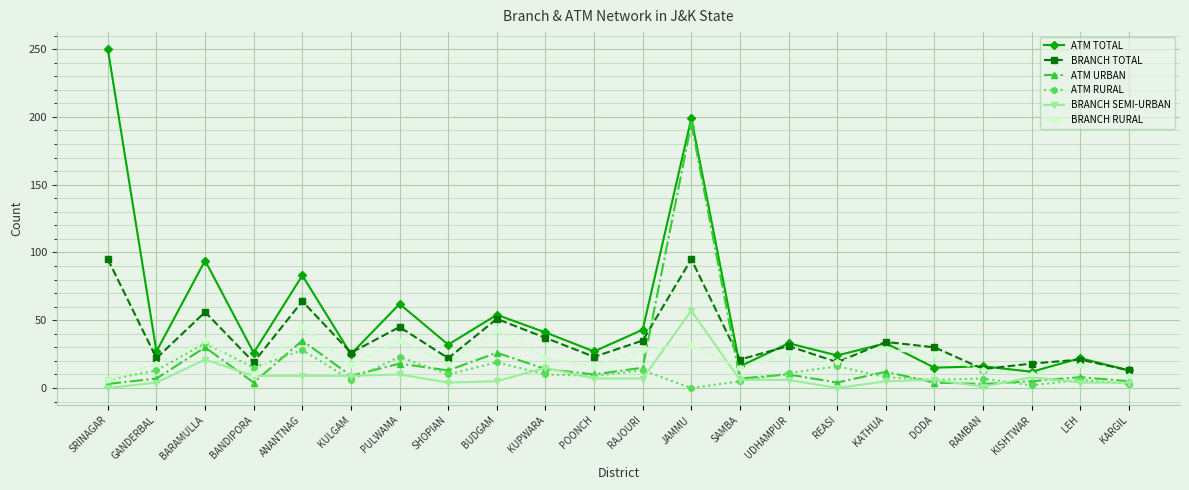

What is the sum of all ATM RURAL values?

249